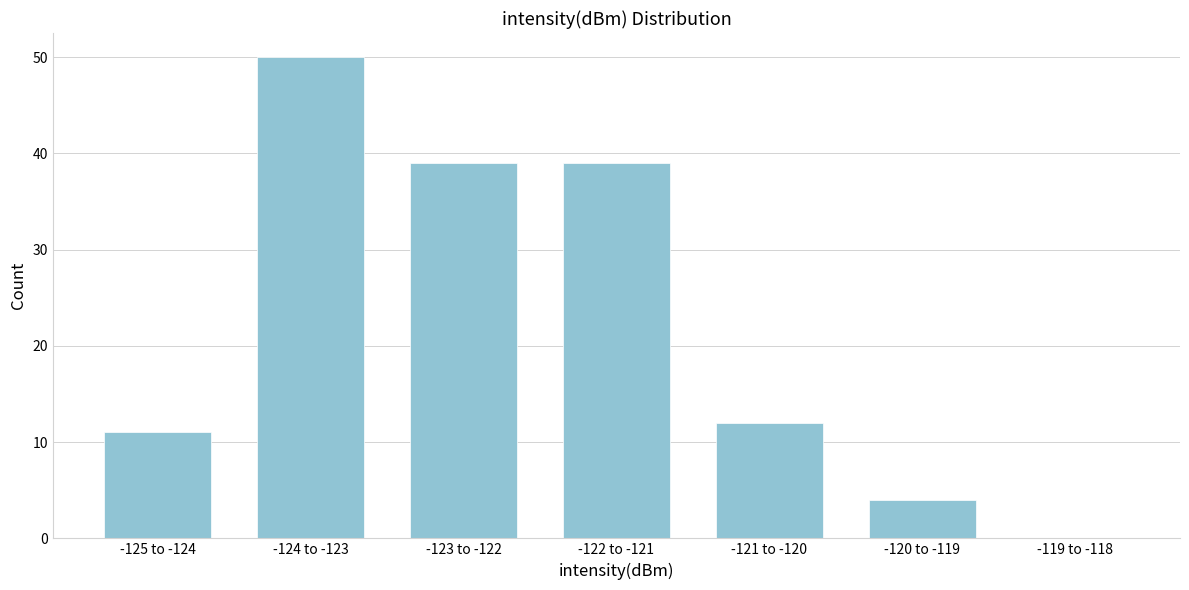

Reading right to left, what are all the values shown in this chart?

-119 to -118=0	-120 to -119=4	-121 to -120=12	-122 to -121=39	-123 to -122=39	-124 to -123=50	-125 to -124=11